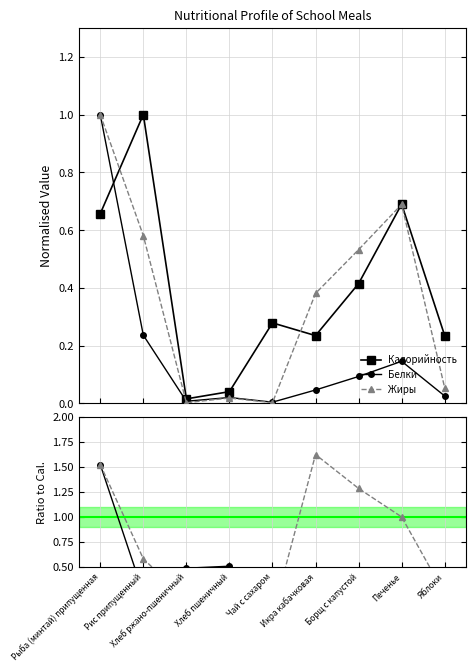

Reading left to right, transcribe all the data shown in this chart.

Калорийность: 0.7	1.0	0.0	0.0	0.3	0.2	0.4	0.7	0.2
Белки: 1.0	0.2	0.0	0.0	0.0	0.0	0.1	0.1	0.0
Жиры: 1.0	0.6	0.0	0.0	0.0	0.4	0.5	0.7	0.1
Белки / Калорийность: 1.5	0.2	0.5	0.5	0.0	0.2	0.2	0.2	0.1
Жиры / Калорийность: 1.5	0.6	0.2	0.5	0.0	1.6	1.3	1.0	0.2